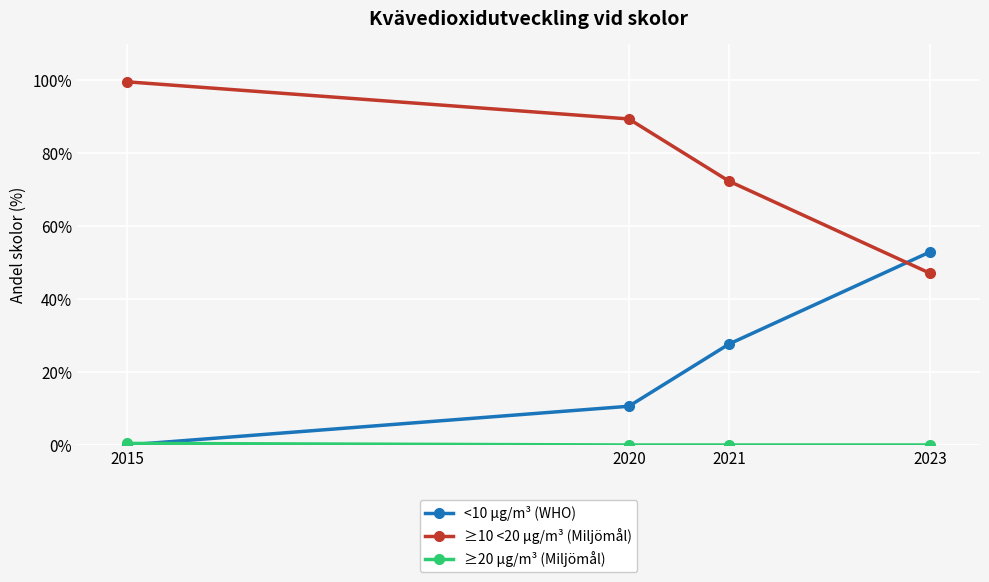

How many intersections are there between <10 µg/m³ (WHO) and ≥10 <20 µg/m³ (Miljömål)?

1